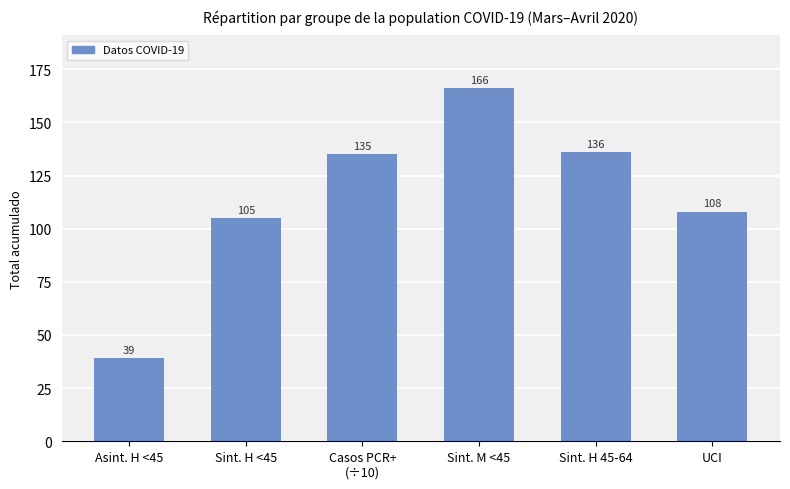

Rank the categories by value from highest to lowest.

Sint. M <45, Sint. H 45-64, Casos PCR+
(÷10), UCI, Sint. H <45, Asint. H <45